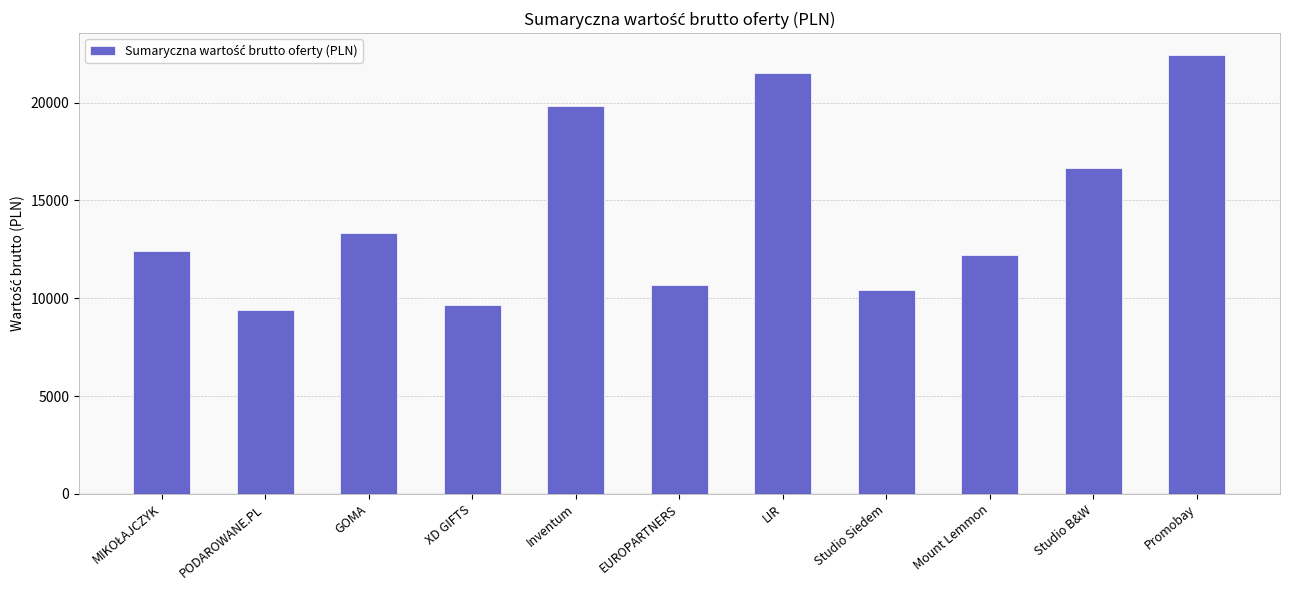

What is the smallest value displayed?

9384.9